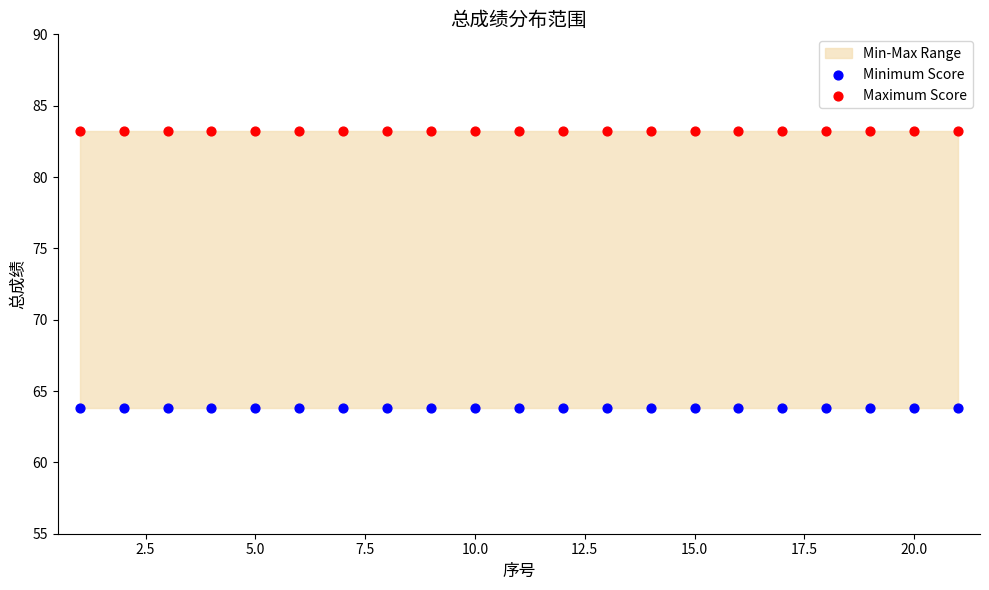

Which series reaches the maximum Y coordinate?

Maximum Score